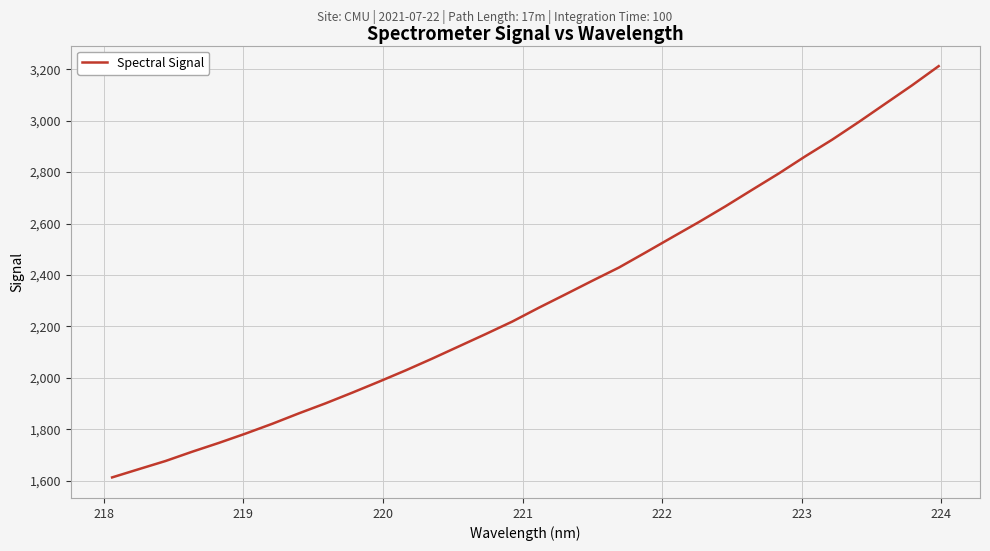

What is the smallest value displayed?

1612.3